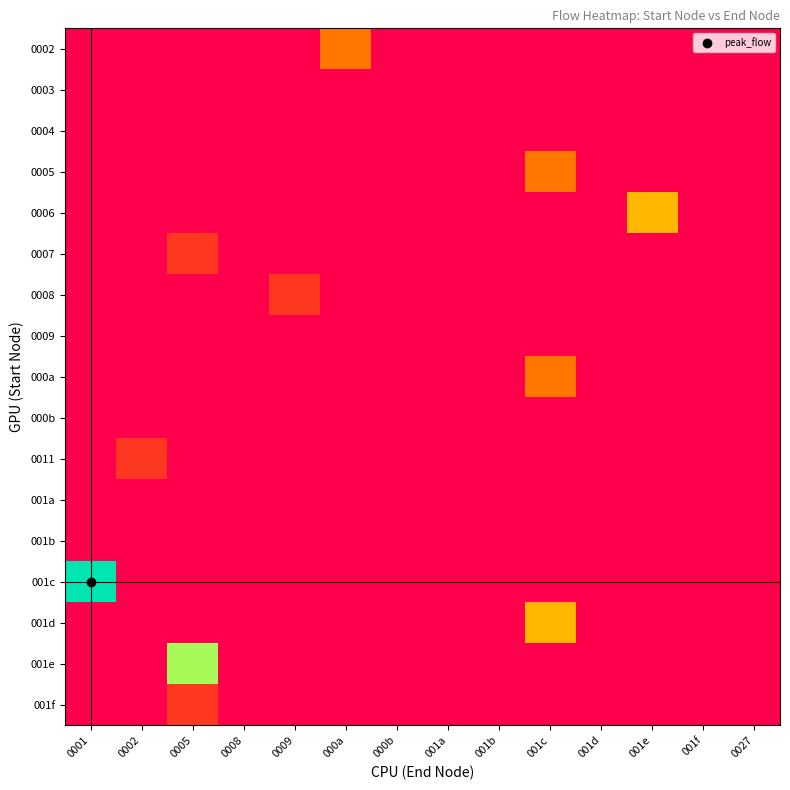

What is the total value across all series at 001c?

7